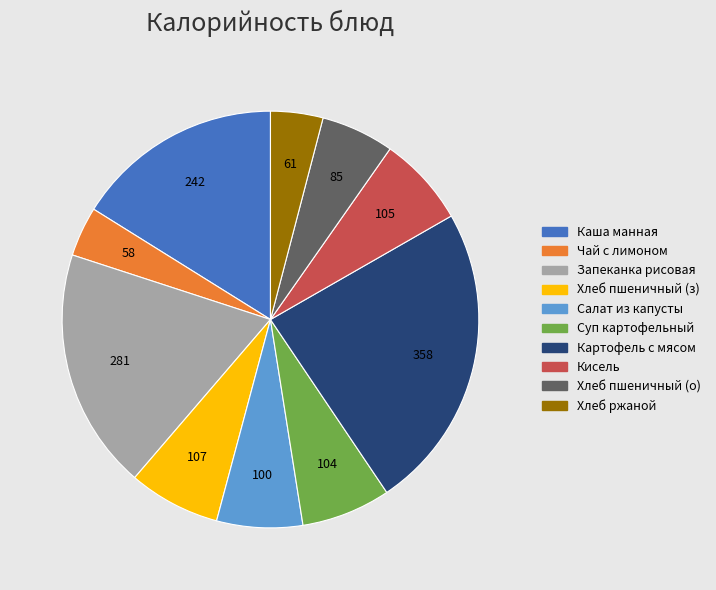

Is Хлеб ржаной the majority of the pie?

No